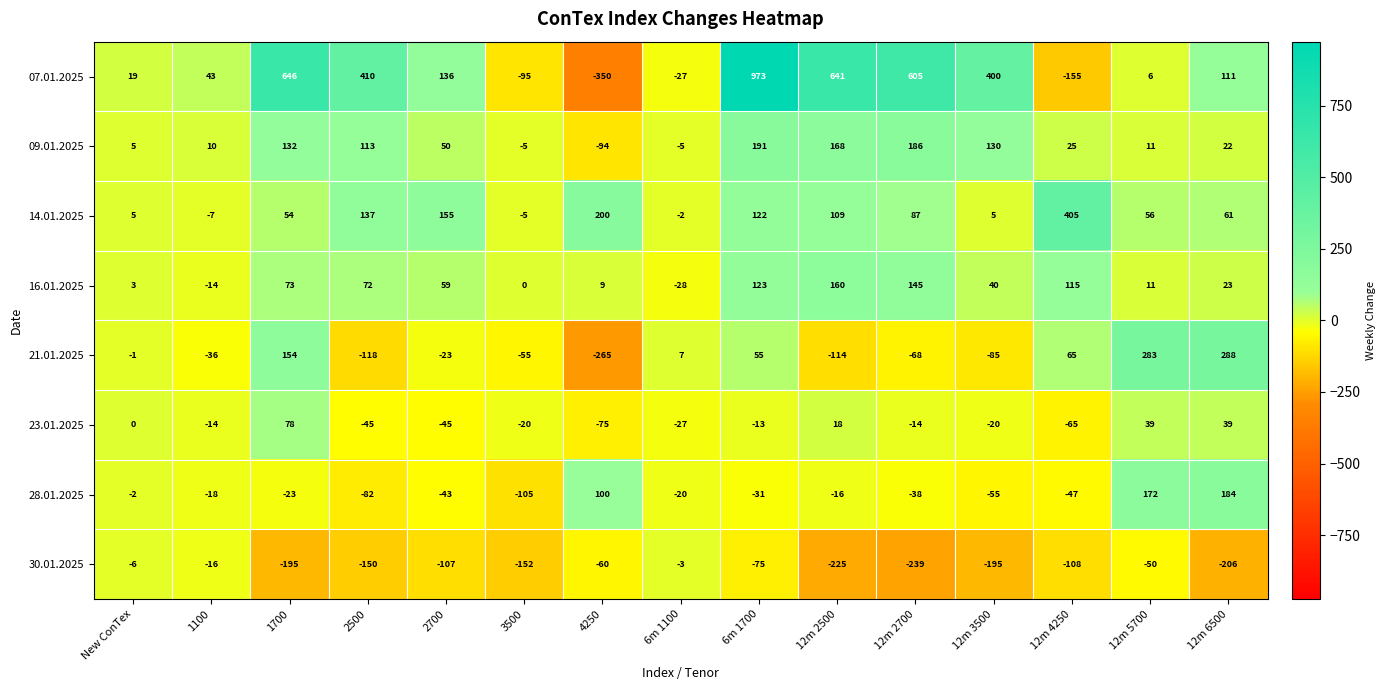

Which category has the lowest value in the 09.01.2025 series?

4250